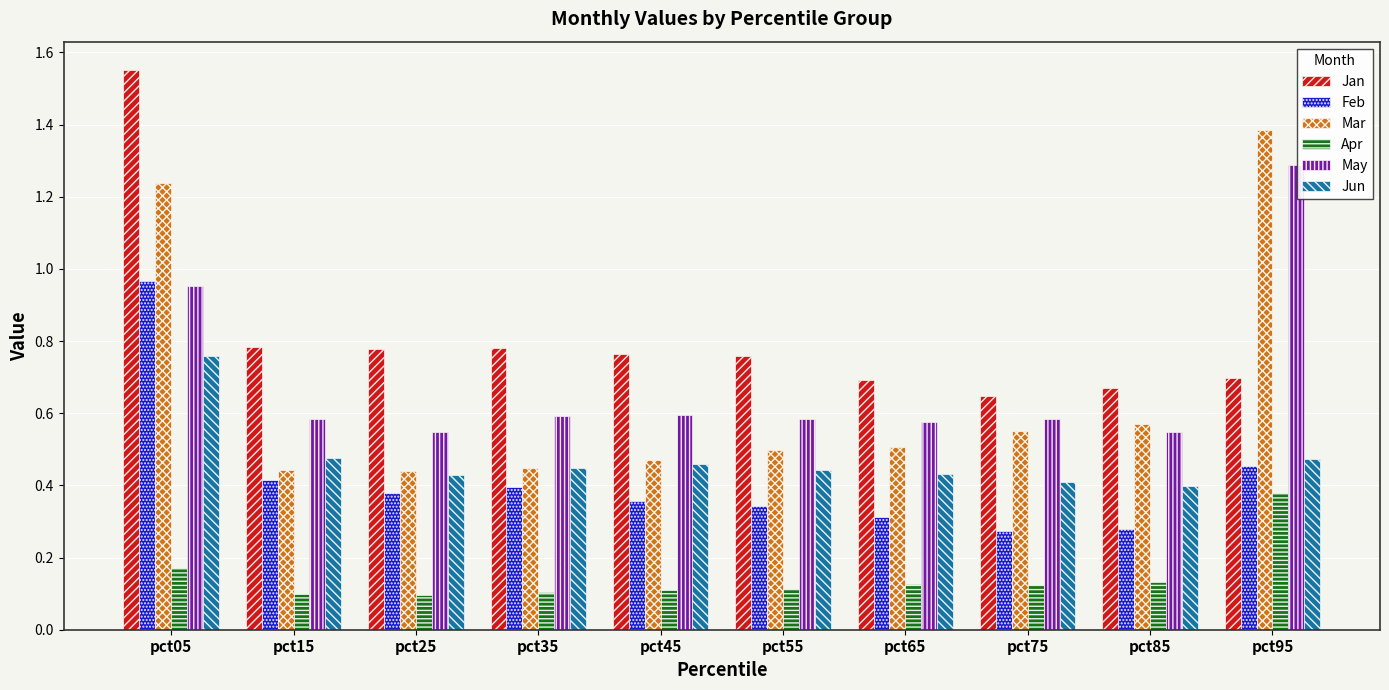

What is the difference between the maximum and minimum values in the Jan series?

0.9